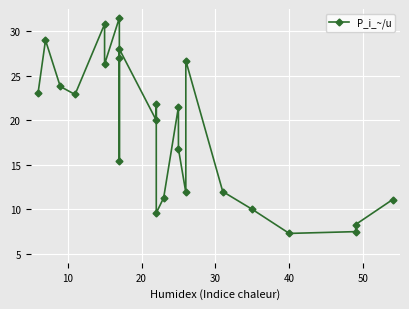

True or false: the data shows 40.2 at 8.

False